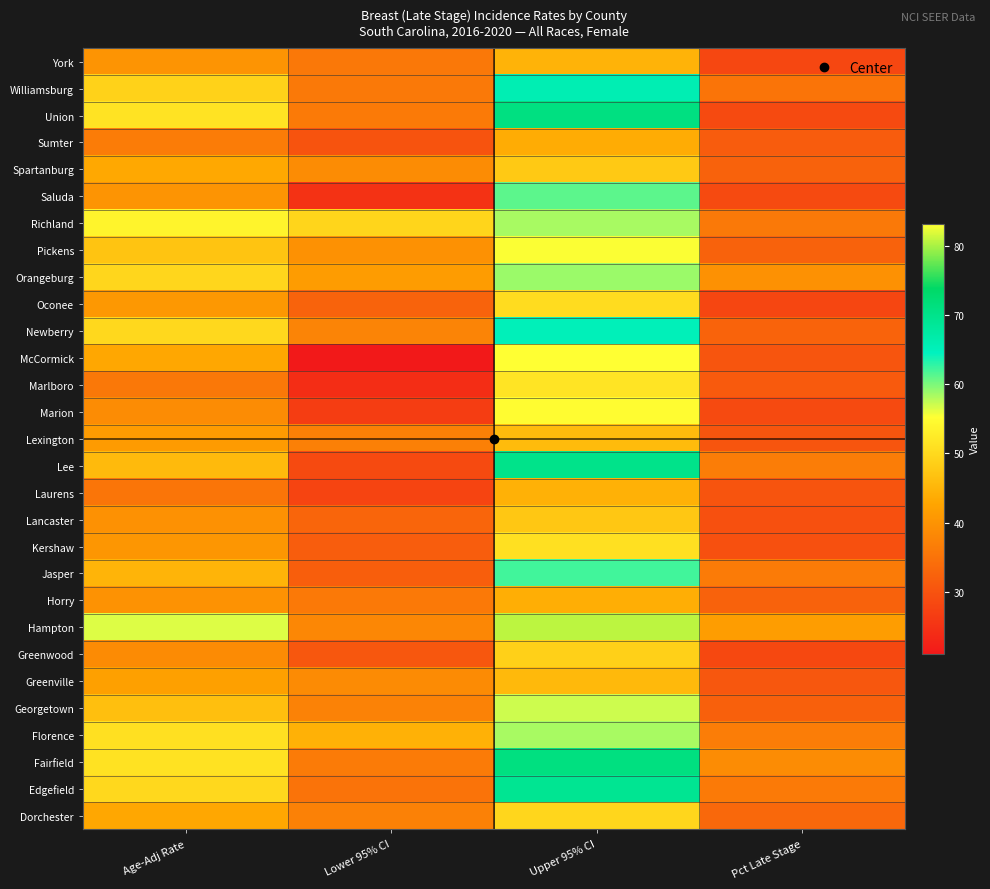

Reading left to right, list all the values displayed in this chart.

York: Age-Adj Rate=40.1	Lower 95% CI=35.8	Upper 95% CI=44.8	Pct Late Stage=28.2
Williamsburg: Age-Adj Rate=49.0	Lower 95% CI=35.9	Upper 95% CI=65.8	Pct Late Stage=35.2
Union: Age-Adj Rate=51.4	Lower 95% CI=36.1	Upper 95% CI=71.0	Pct Late Stage=28.7
Sumter: Age-Adj Rate=36.4	Lower 95% CI=30.0	Upper 95% CI=43.8	Pct Late Stage=31.5
Spartanburg: Age-Adj Rate=43.2	Lower 95% CI=38.9	Upper 95% CI=47.8	Pct Late Stage=32.4
Saluda: Age-Adj Rate=40.1	Lower 95% CI=25.0	Upper 95% CI=61.2	Pct Late Stage=28.7
Richland: Age-Adj Rate=53.7	Lower 95% CI=49.4	Upper 95% CI=58.3	Pct Late Stage=35.9
Pickens: Age-Adj Rate=47.0	Lower 95% CI=39.6	Upper 95% CI=55.3	Pct Late Stage=32.3
Orangeburg: Age-Adj Rate=49.6	Lower 95% CI=41.4	Upper 95% CI=58.9	Pct Late Stage=39.6
Oconee: Age-Adj Rate=40.8	Lower 95% CI=32.5	Upper 95% CI=50.5	Pct Late Stage=28.0
Newberry: Age-Adj Rate=49.9	Lower 95% CI=37.6	Upper 95% CI=65.2	Pct Late Stage=32.6
McCormick: Age-Adj Rate=43.0	Lower 95% CI=21.0	Upper 95% CI=83.2	Pct Late Stage=30.4
Marlboro: Age-Adj Rate=35.8	Lower 95% CI=24.2	Upper 95% CI=51.5	Pct Late Stage=31.2
Marion: Age-Adj Rate=38.9	Lower 95% CI=26.7	Upper 95% CI=54.8	Pct Late Stage=28.6
Lexington: Age-Adj Rate=41.2	Lower 95% CI=37.0	Upper 95% CI=45.8	Pct Late Stage=30.4
Lee: Age-Adj Rate=45.7	Lower 95% CI=28.6	Upper 95% CI=70.0	Pct Late Stage=36.6
Laurens: Age-Adj Rate=35.3	Lower 95% CI=27.8	Upper 95% CI=44.4	Pct Late Stage=30.2
Lancaster: Age-Adj Rate=39.7	Lower 95% CI=32.9	Upper 95% CI=47.5	Pct Late Stage=29.6
Kershaw: Age-Adj Rate=40.5	Lower 95% CI=31.6	Upper 95% CI=51.0	Pct Late Stage=29.6
Jasper: Age-Adj Rate=44.9	Lower 95% CI=31.7	Upper 95% CI=62.1	Pct Late Stage=36.2
Horry: Age-Adj Rate=39.8	Lower 95% CI=36.0	Upper 95% CI=44.0	Pct Late Stage=32.3
Hampton: Age-Adj Rate=56.4	Lower 95% CI=38.1	Upper 95% CI=80.7	Pct Late Stage=41.5
Greenwood: Age-Adj Rate=38.8	Lower 95% CI=30.6	Upper 95% CI=48.7	Pct Late Stage=28.4
Greenville: Age-Adj Rate=42.0	Lower 95% CI=38.8	Upper 95% CI=45.5	Pct Late Stage=30.6
Georgetown: Age-Adj Rate=46.3	Lower 95% CI=37.4	Upper 95% CI=57.0	Pct Late Stage=32.0
Florence: Age-Adj Rate=51.0	Lower 95% CI=44.4	Upper 95% CI=58.3	Pct Late Stage=36.6
Fairfield: Age-Adj Rate=51.2	Lower 95% CI=36.2	Upper 95% CI=71.1	Pct Late Stage=38.9
Edgefield: Age-Adj Rate=49.8	Lower 95% CI=35.0	Upper 95% CI=69.2	Pct Late Stage=36.1
Dorchester: Age-Adj Rate=43.0	Lower 95% CI=37.1	Upper 95% CI=49.6	Pct Late Stage=33.3